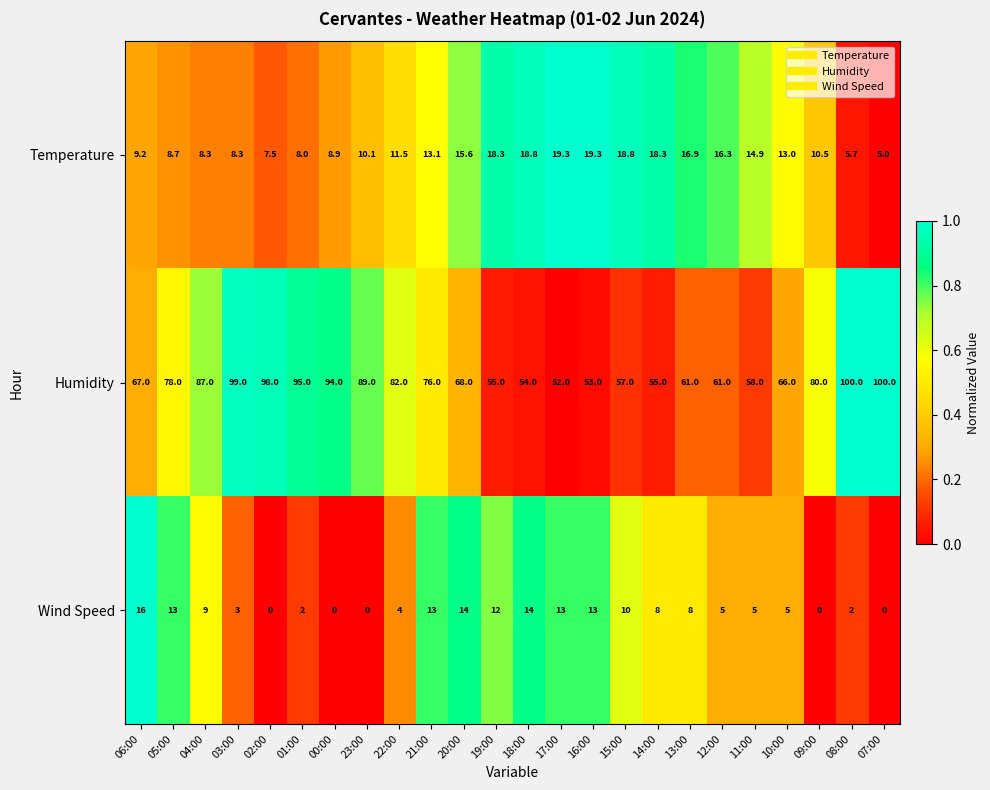

Which series changed the most between 04:00 and 17:00?

Humidity